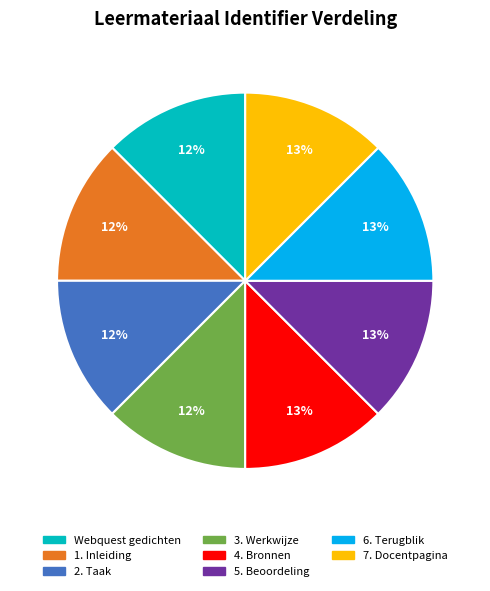

Approximately how many times larger is the value at 1. Inleiding compared to Webquest gedichten?

1.0